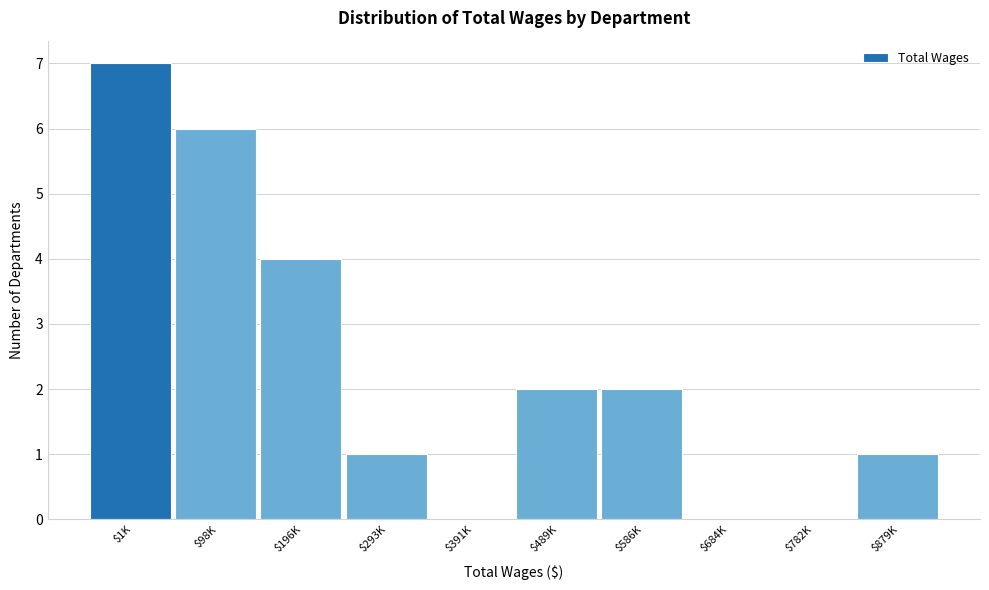

The chart shows a value of 10 at $1K. True or false?

False